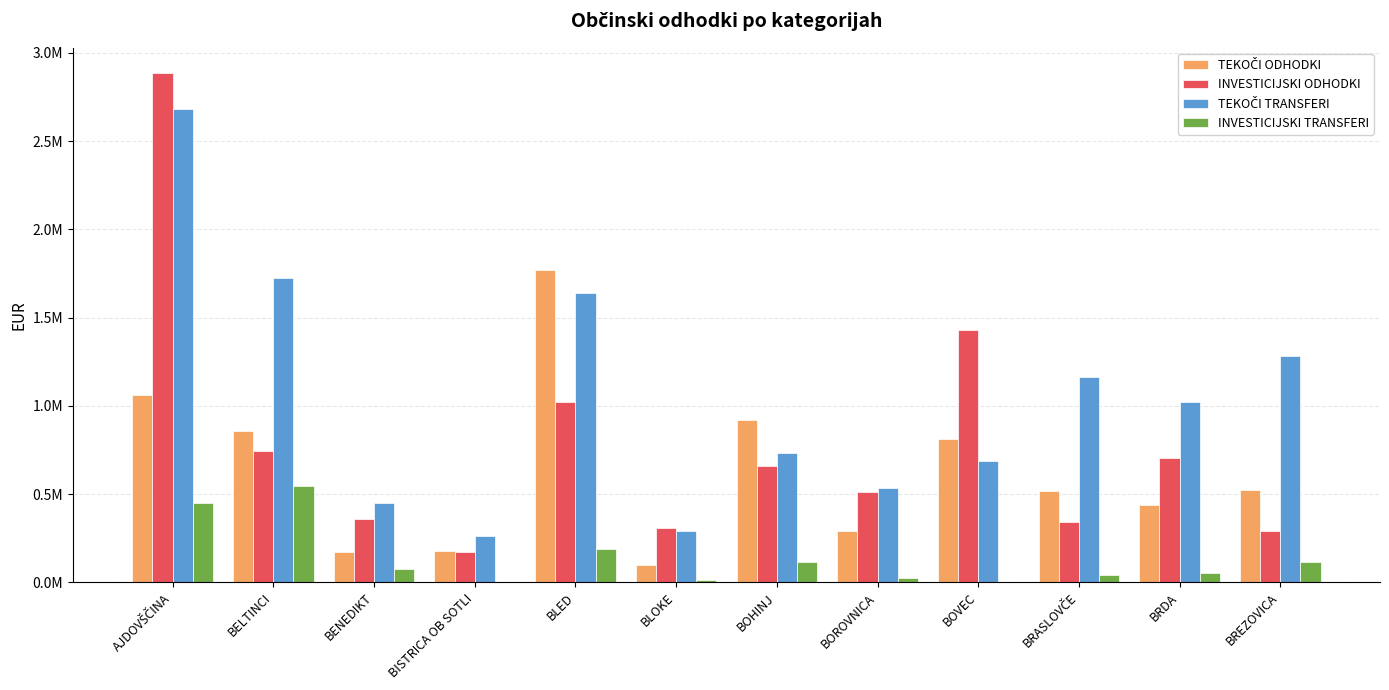

Does the chart contain stacked bars?

No